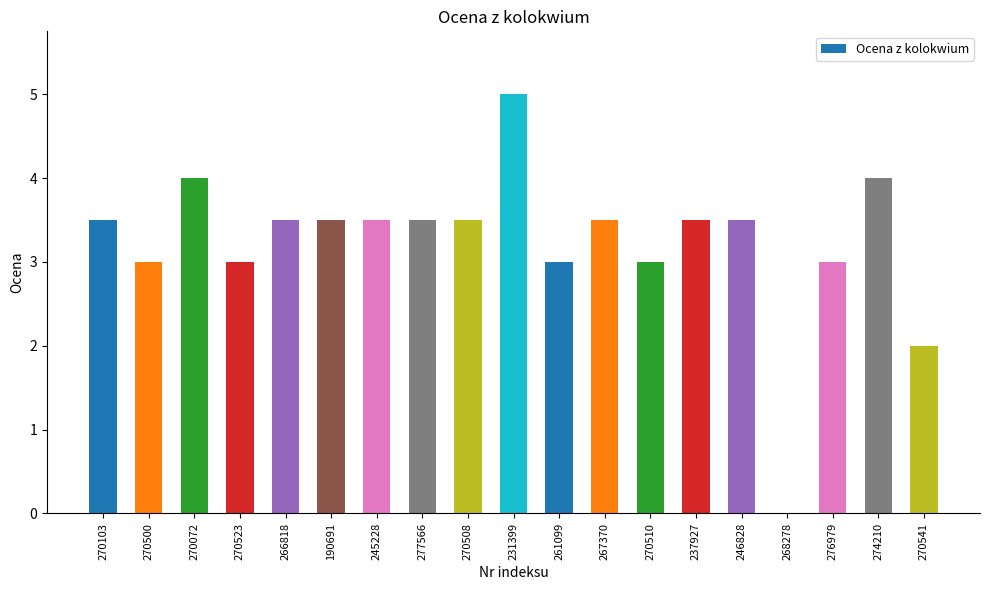

Reading right to left, list all the values displayed in this chart.

2.0	4.0	3.0	0.0	3.5	3.5	3.0	3.5	3.0	5.0	3.5	3.5	3.5	3.5	3.5	3.0	4.0	3.0	3.5